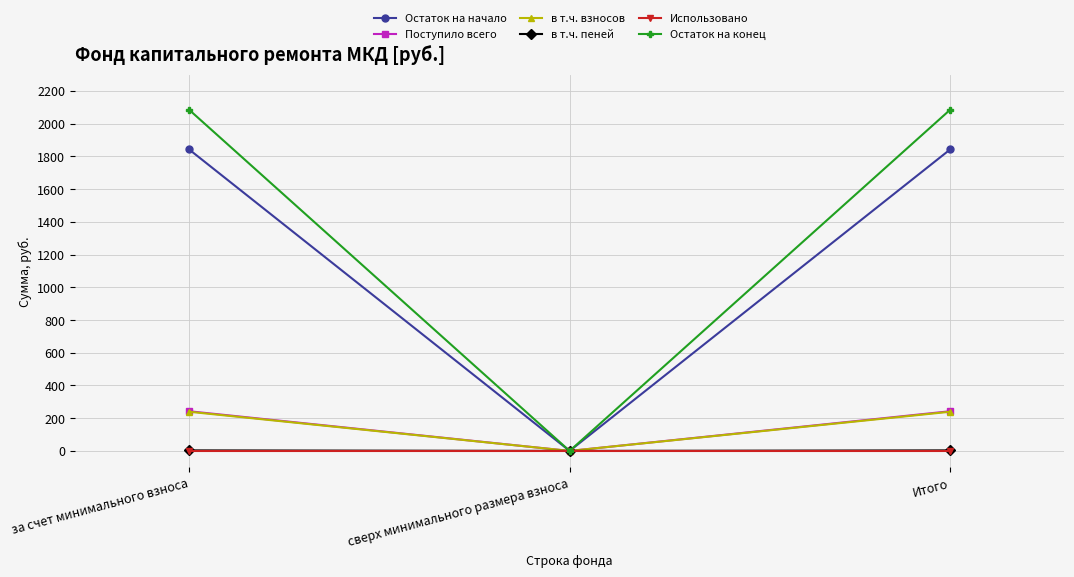

Is the value of в т.ч. пеней at за счет минимального взноса greater than the value of Поступило всего at Итого?

No